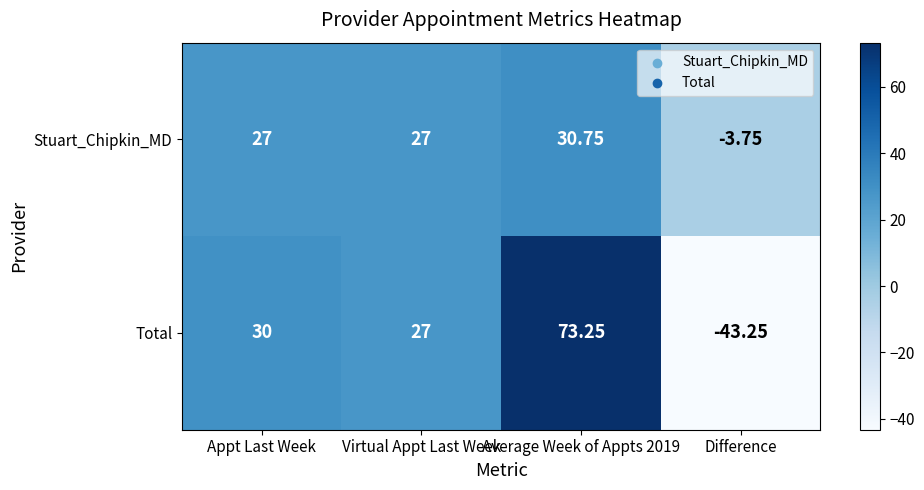

Which series has the largest range (max minus min)?

Total